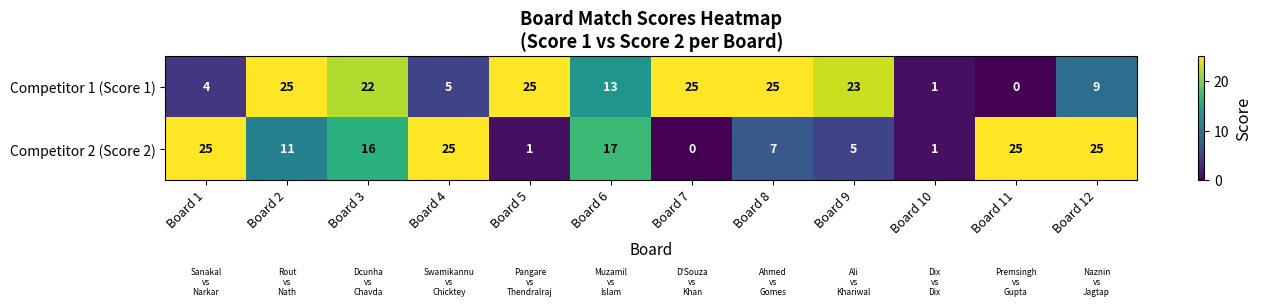

What is the sum of all Competitor 2 (Score 2) values?

158